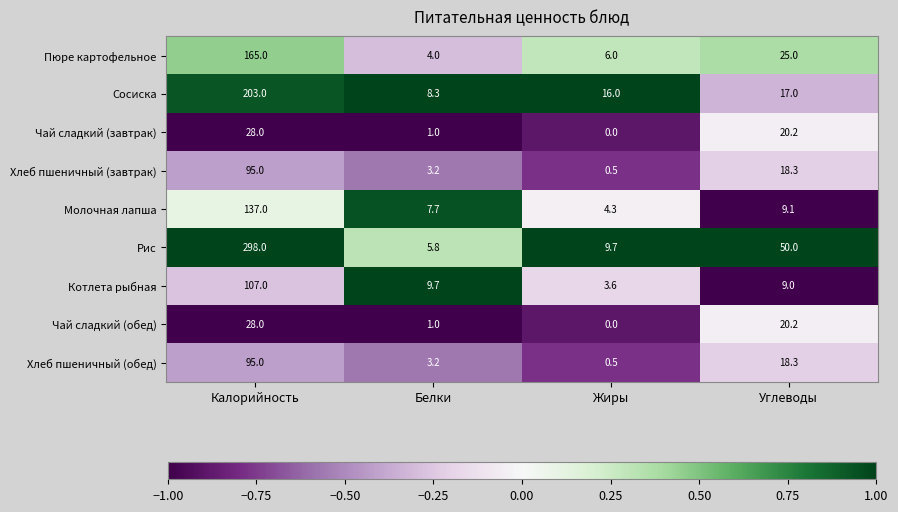

What is the sum of the Чай сладкий (обед) values at Белки and Жиры?

1.0